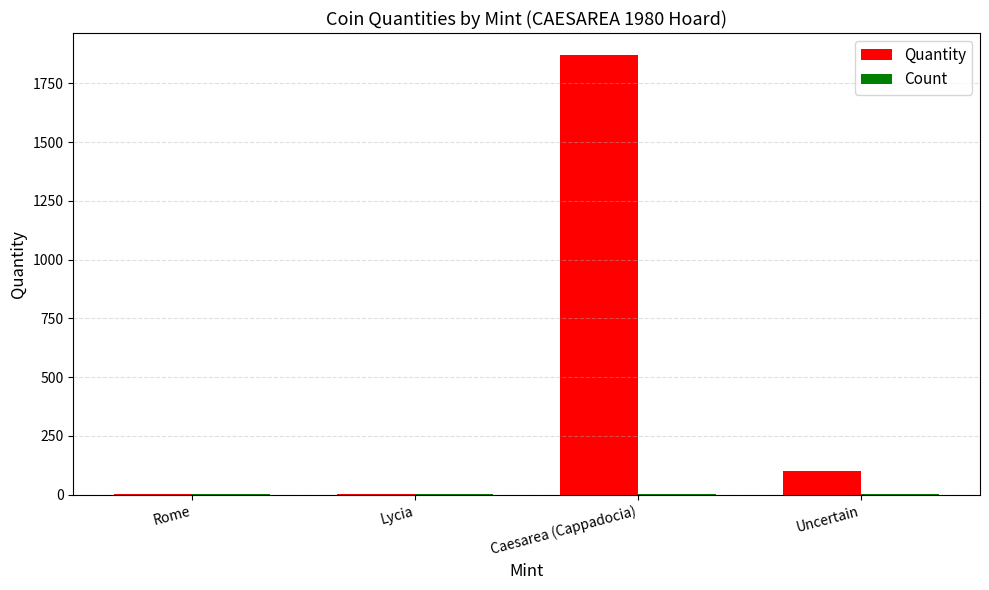

Where is Quantity nearest to the value 935?

Uncertain